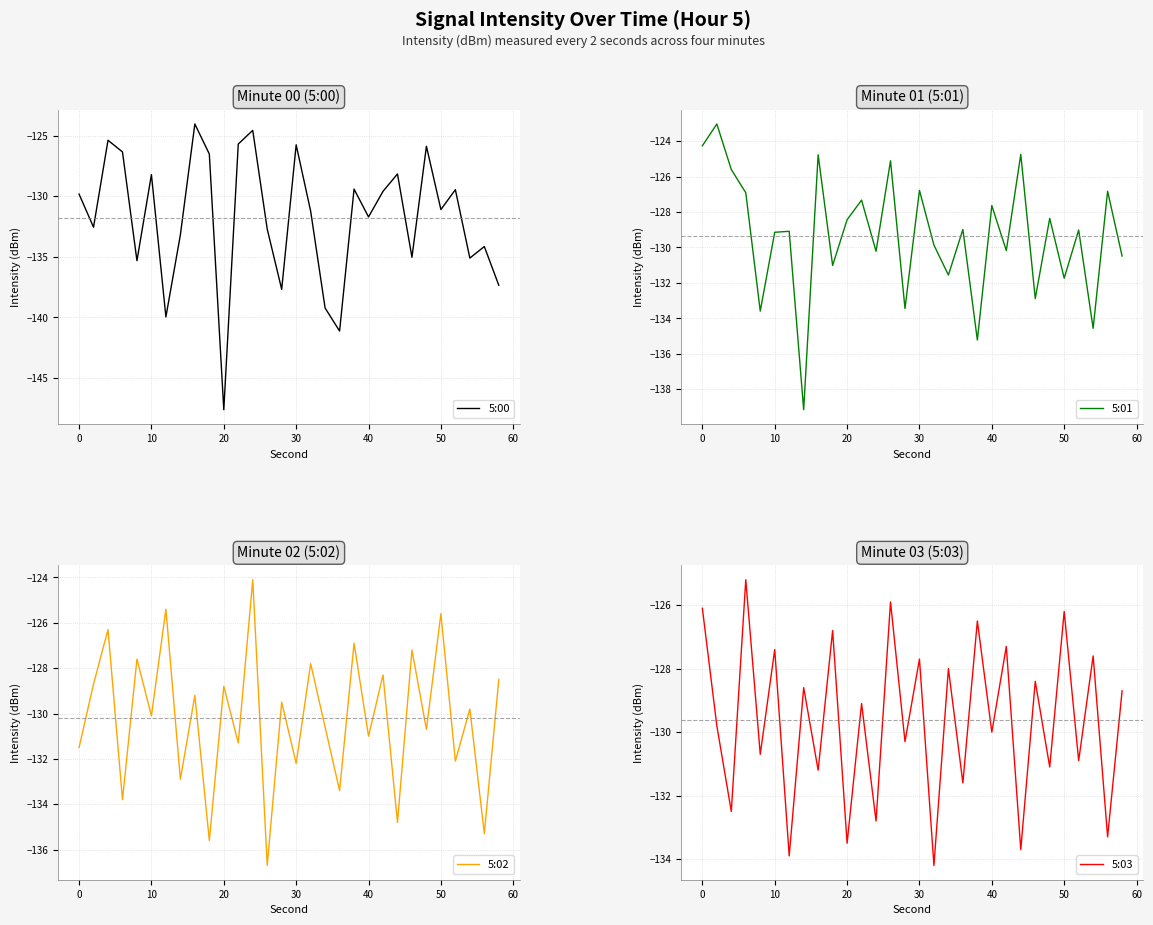

The 5:00 series shows -63.5 at 10. True or false?

False